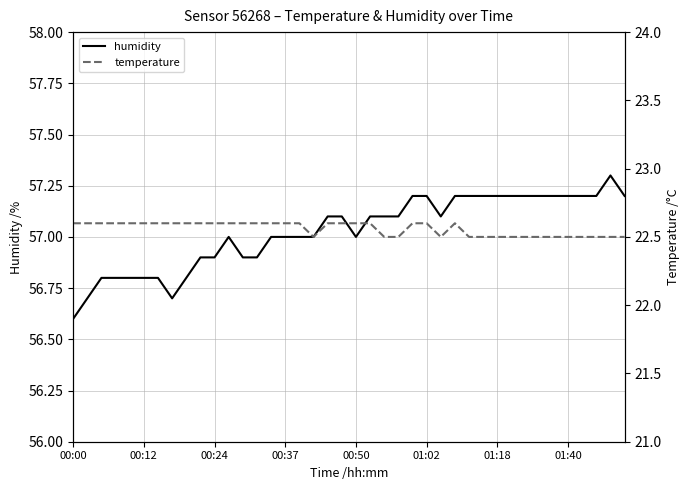

True or false: temperature and humidity cross at least once.

False